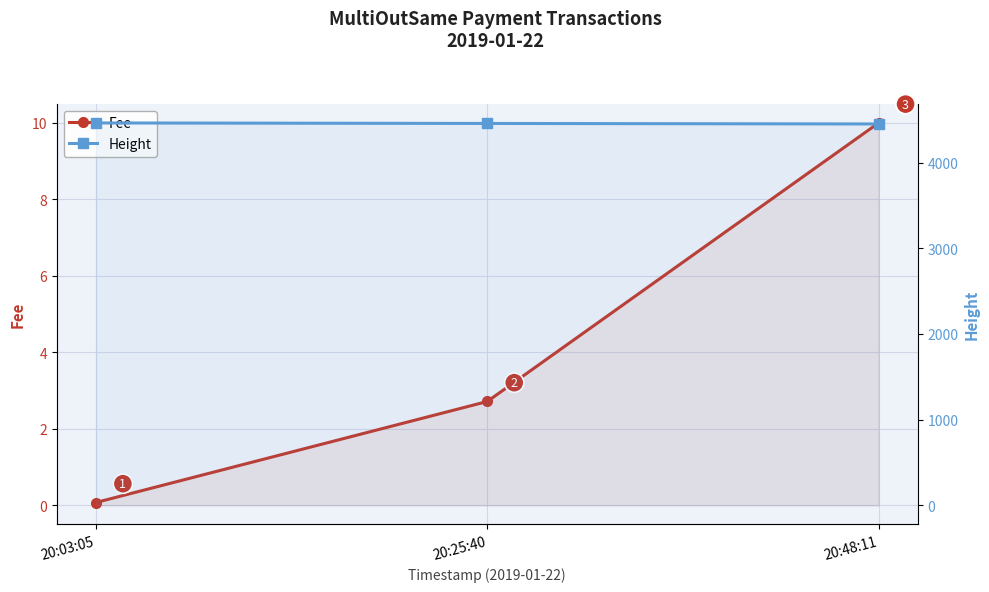

Which series has the largest total across all categories?

Height